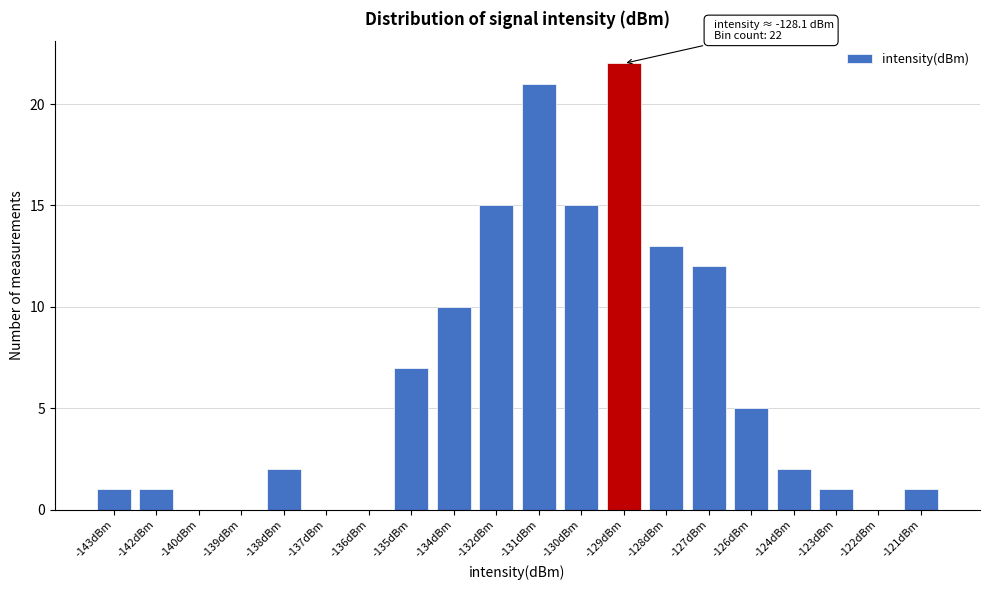

Reading right to left, transcribe all the data shown in this chart.

-121dBm=1	-122dBm=0	-123dBm=1	-124dBm=2	-126dBm=5	-127dBm=12	-128dBm=13	-129dBm=22	-130dBm=15	-131dBm=21	-132dBm=15	-134dBm=10	-135dBm=7	-136dBm=0	-137dBm=0	-138dBm=2	-139dBm=0	-140dBm=0	-142dBm=1	-143dBm=1